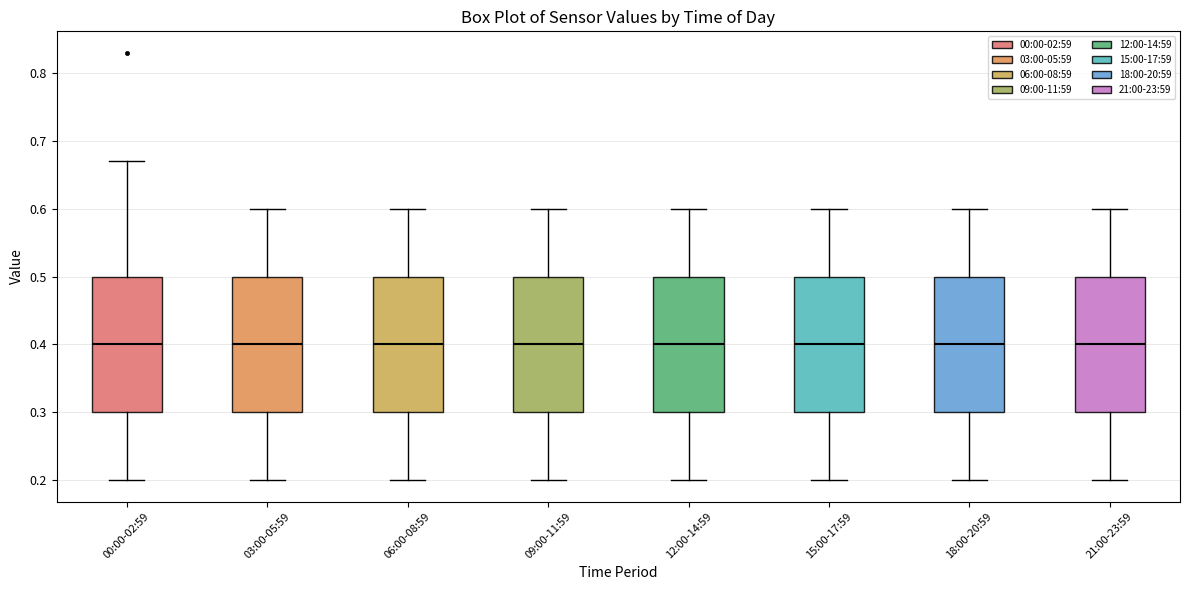

Reading left to right, transcribe this box plot: for each box, give where its median line is, the range the box spans, and where its two whiskers end, as read against the y-axis. The values are not printed on the chart, so give them approximately, as read against the axis.

00:00-02:59: median 0.40, box 0.30 to 0.50, whiskers 0.20 to 0.67
03:00-05:59: median 0.40, box 0.30 to 0.50, whiskers 0.20 to 0.60
06:00-08:59: median 0.40, box 0.30 to 0.50, whiskers 0.20 to 0.60
09:00-11:59: median 0.40, box 0.30 to 0.50, whiskers 0.20 to 0.60
12:00-14:59: median 0.40, box 0.30 to 0.50, whiskers 0.20 to 0.60
15:00-17:59: median 0.40, box 0.30 to 0.50, whiskers 0.20 to 0.60
18:00-20:59: median 0.40, box 0.30 to 0.50, whiskers 0.20 to 0.60
21:00-23:59: median 0.40, box 0.30 to 0.50, whiskers 0.20 to 0.60